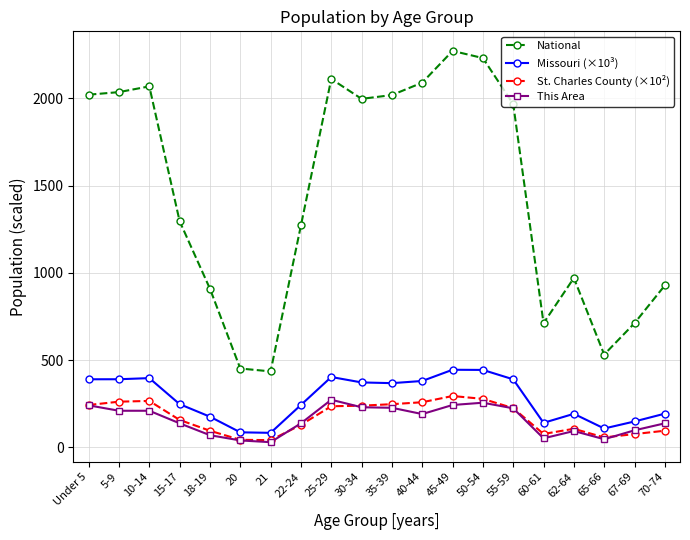

Rank the series by their maximum value, from highest to lowest.

National, Missouri (×10³), St. Charles County (×10²), This Area